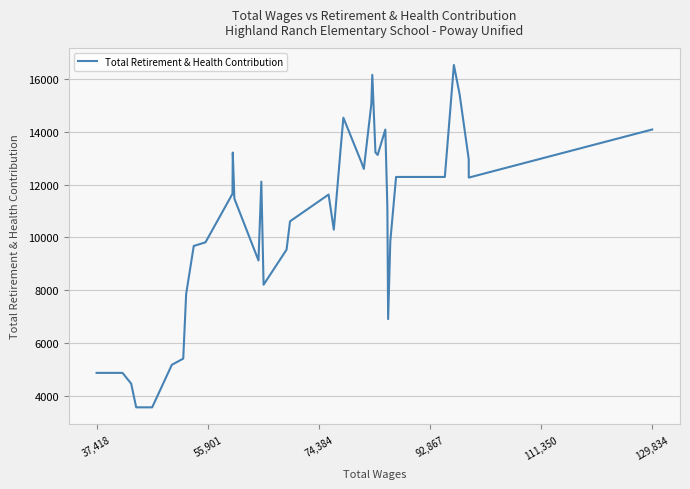

What is the greatest value displayed?

16530.8